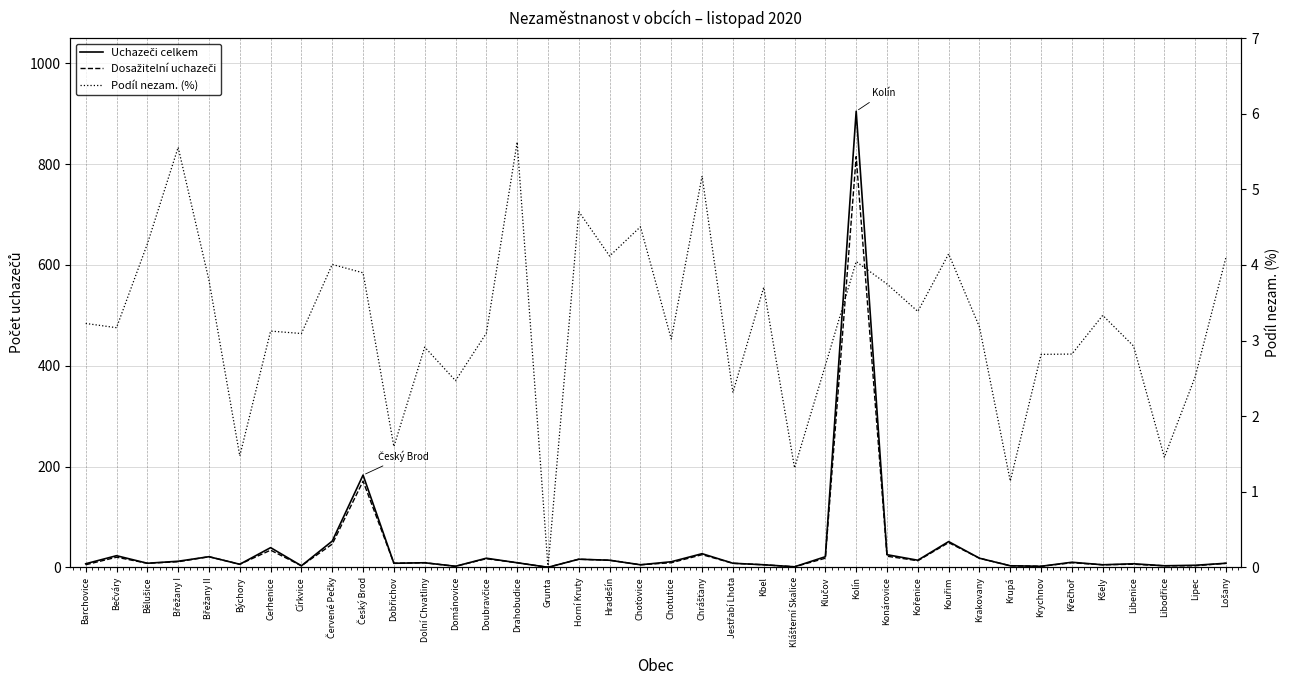

How many positive values does the Uchazeči celkem series have?

37